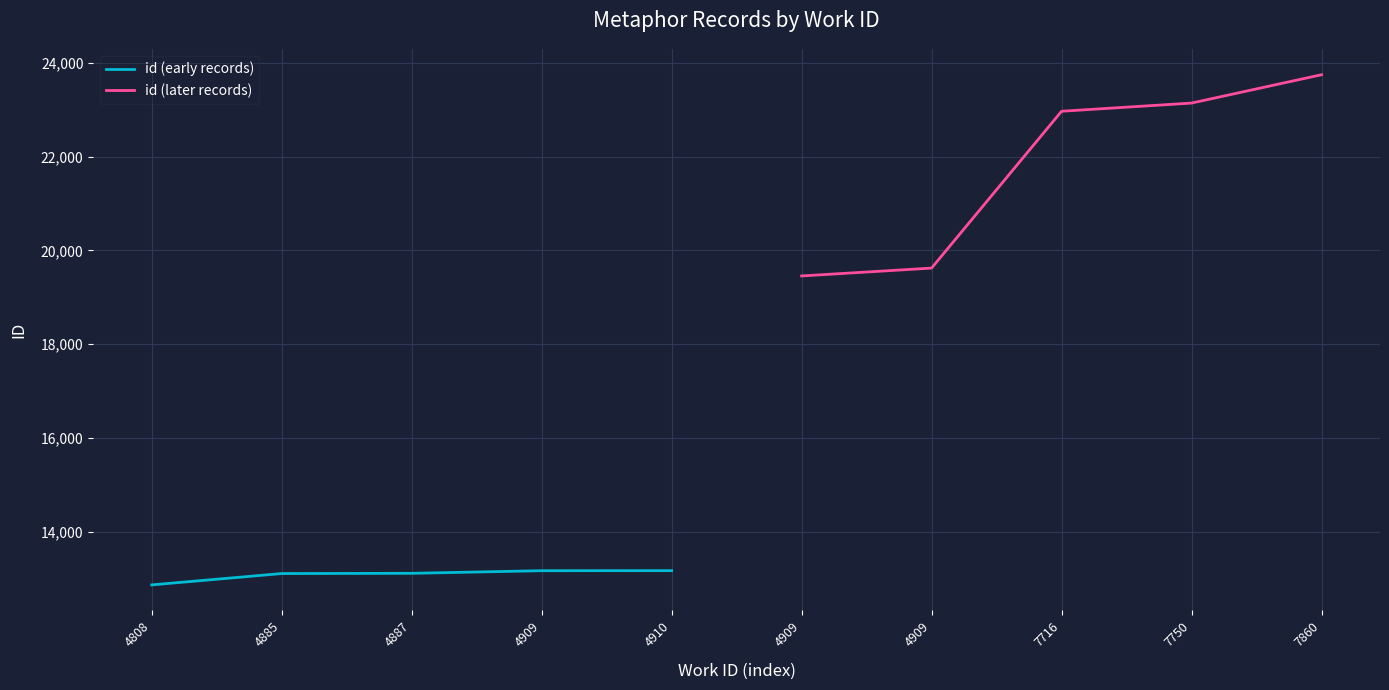

What is the value of the id (later records) point at the 3rd from the left?

22971